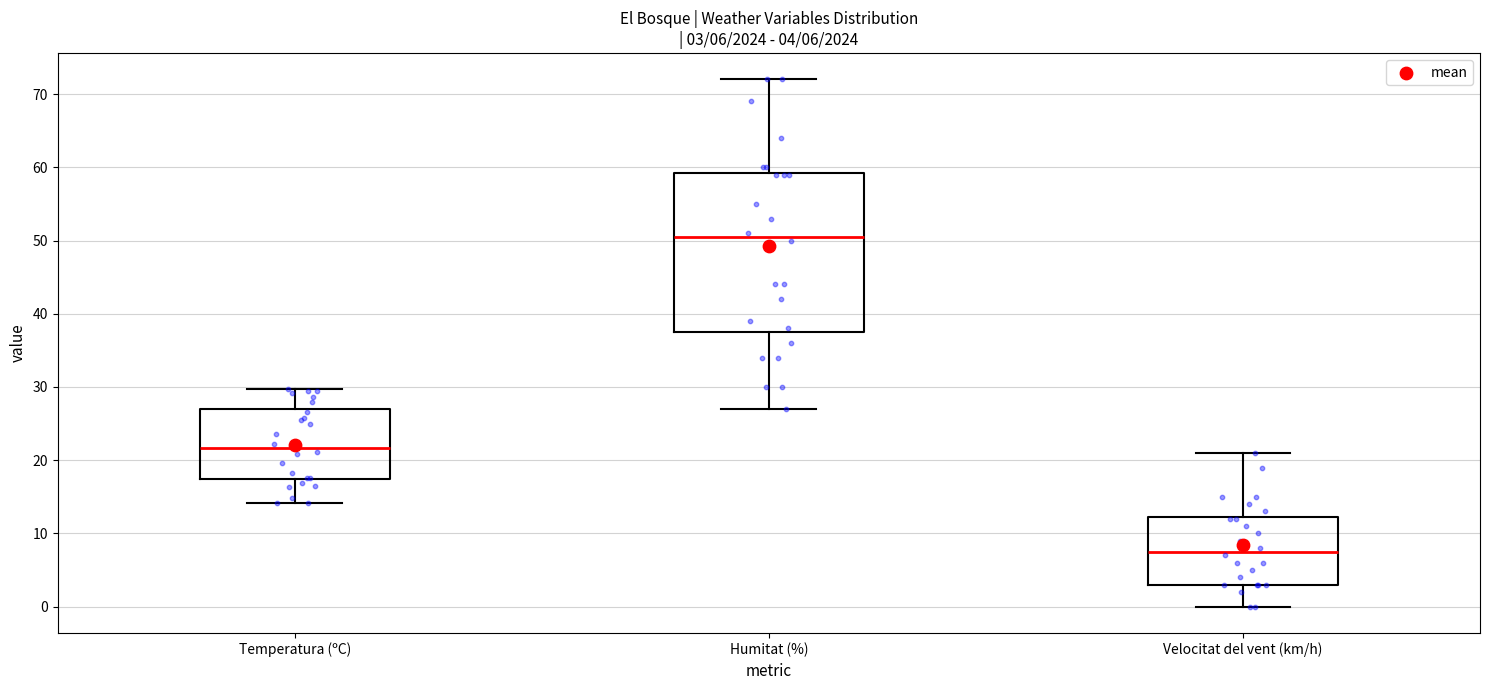

Which box has the lowest median line?

Velocitat del vent (km/h)